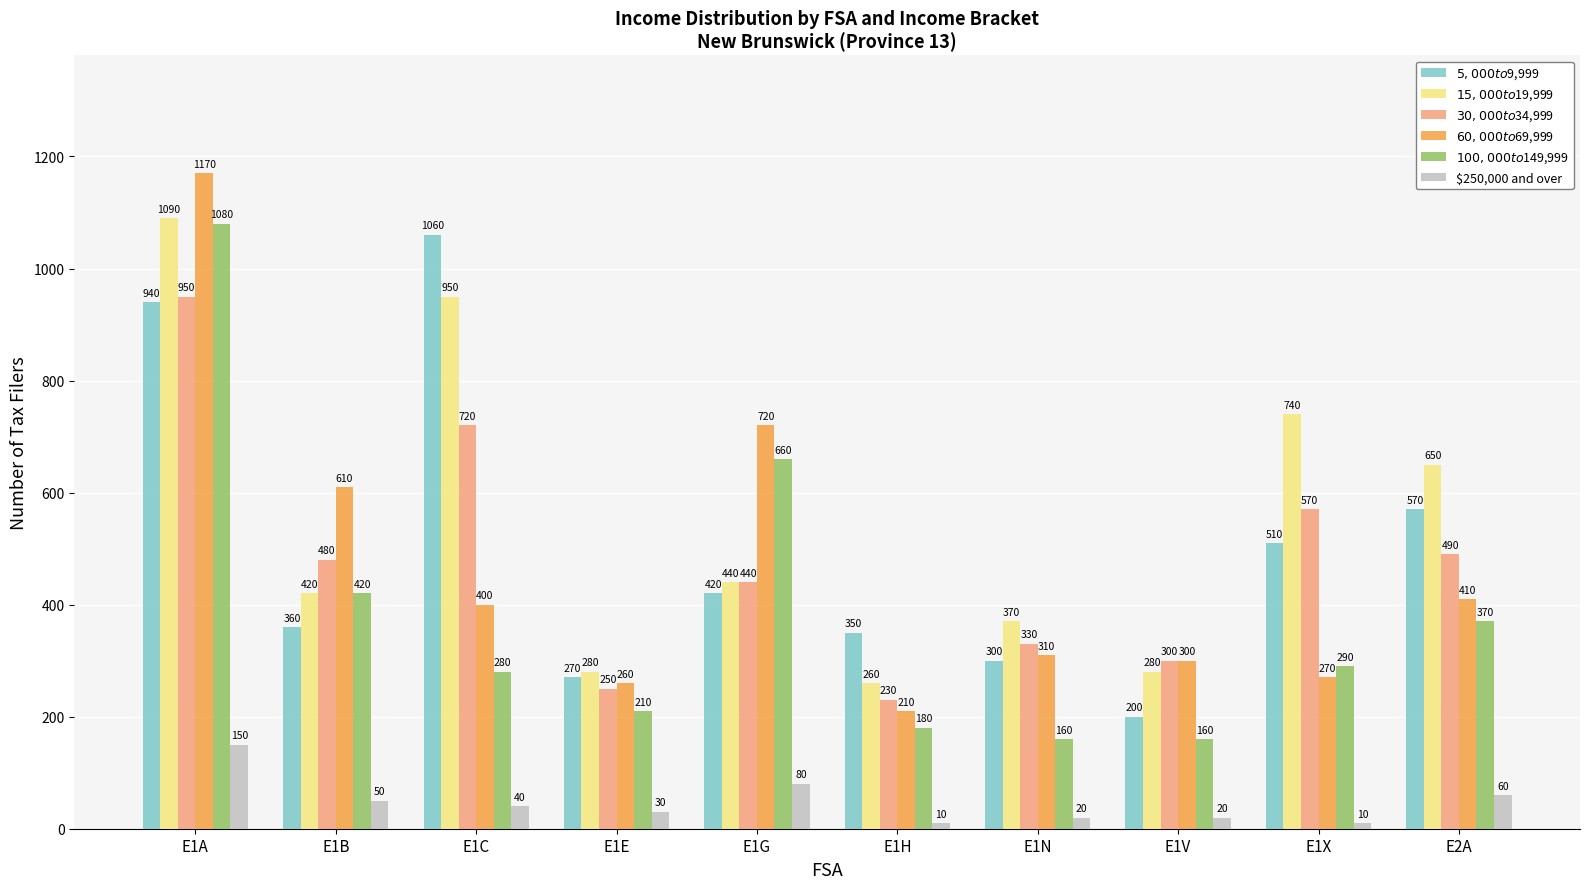

Reading left to right, what are all the values shown in this chart?

$5,000 to $9,999: E1A=940	E1B=360	E1C=1060	E1E=270	E1G=420	E1H=350	E1N=300	E1V=200	E1X=510	E2A=570
$15,000 to $19,999: E1A=1090	E1B=420	E1C=950	E1E=280	E1G=440	E1H=260	E1N=370	E1V=280	E1X=740	E2A=650
$30,000 to $34,999: E1A=950	E1B=480	E1C=720	E1E=250	E1G=440	E1H=230	E1N=330	E1V=300	E1X=570	E2A=490
$60,000 to $69,999: E1A=1170	E1B=610	E1C=400	E1E=260	E1G=720	E1H=210	E1N=310	E1V=300	E1X=270	E2A=410
$100,000 to $149,999: E1A=1080	E1B=420	E1C=280	E1E=210	E1G=660	E1H=180	E1N=160	E1V=160	E1X=290	E2A=370
$250,000 and over: E1A=150	E1B=50	E1C=40	E1E=30	E1G=80	E1H=10	E1N=20	E1V=20	E1X=10	E2A=60